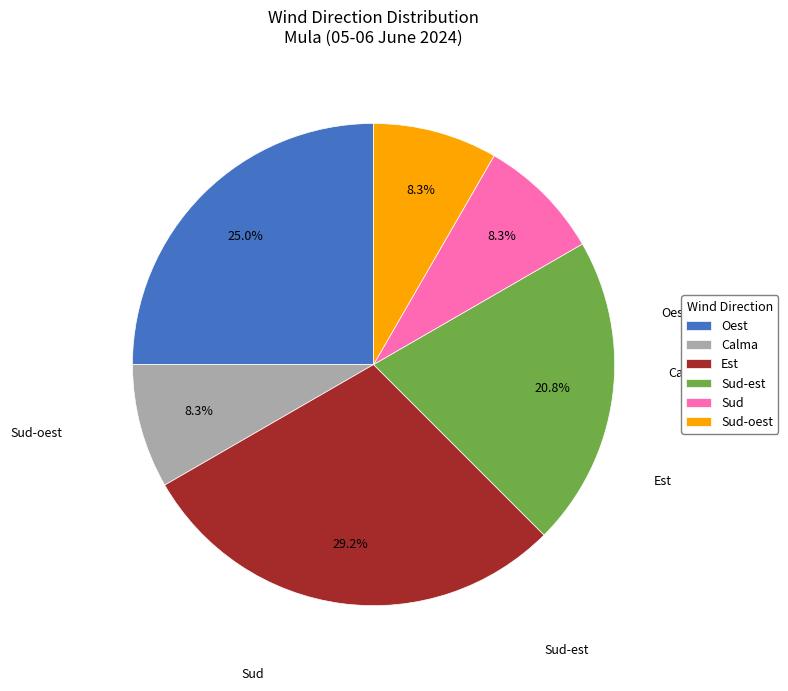

Which category has the smallest portion of the pie?

Calma